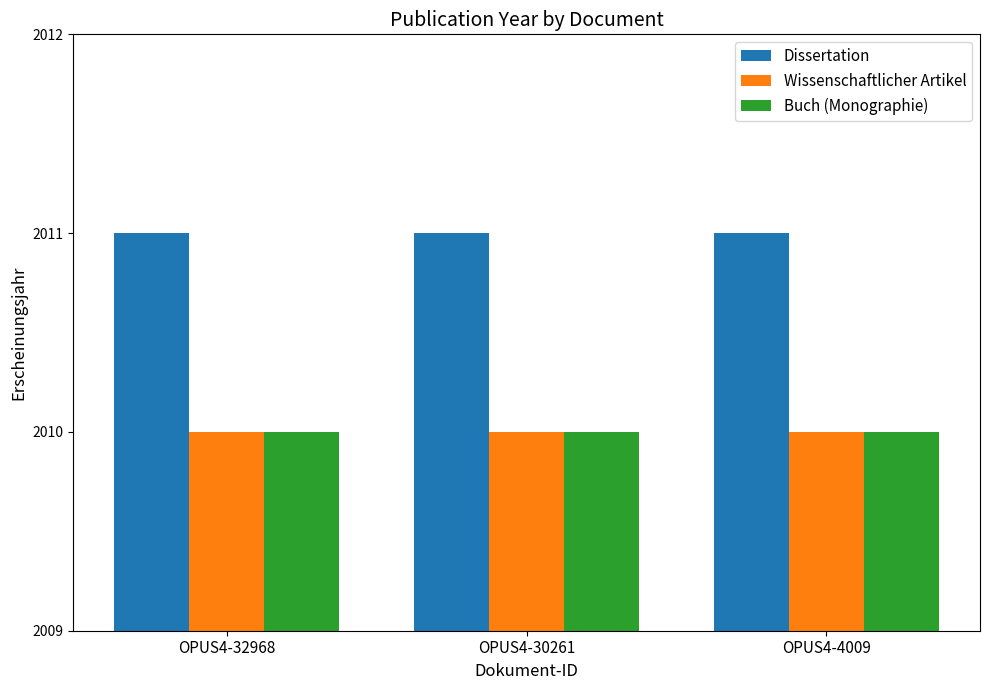

Is it true that Buch (Monographie) equals 2830 at OPUS4-4009?

False